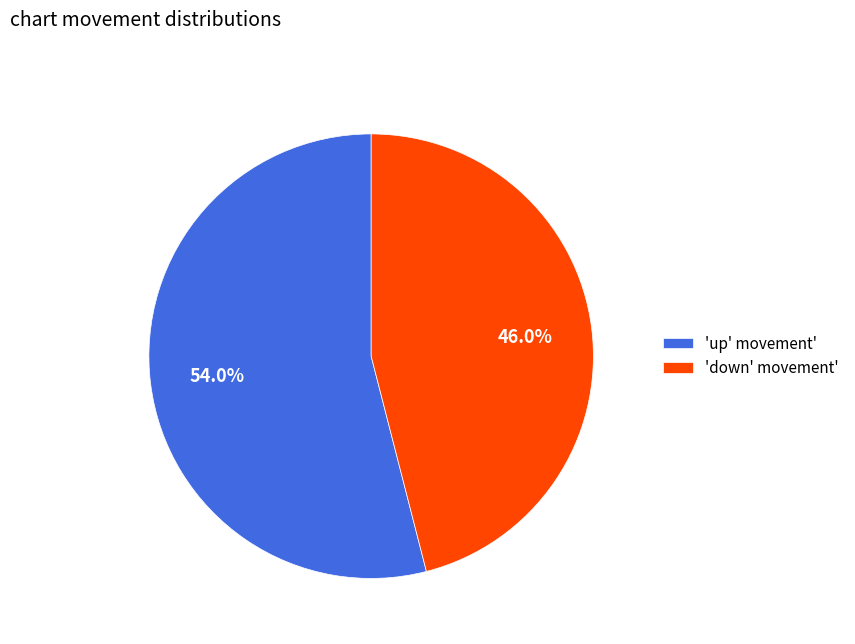

How much of the chart is everything except 'up' movement'?

46.0%